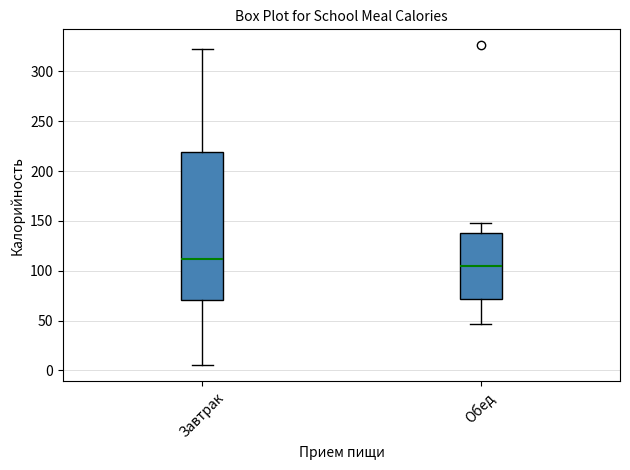

Reading left to right, transcribe this box plot: for each box, give where its median line is, the range the box spans, and where its two whiskers end, as read against the y-axis. The values are not printed on the chart, so give them approximately, as read against the axis.

Завтрак: median 110, box 70 to 220, whiskers 5 to 320
Обед: median 105, box 70 to 140, whiskers 45 to 150